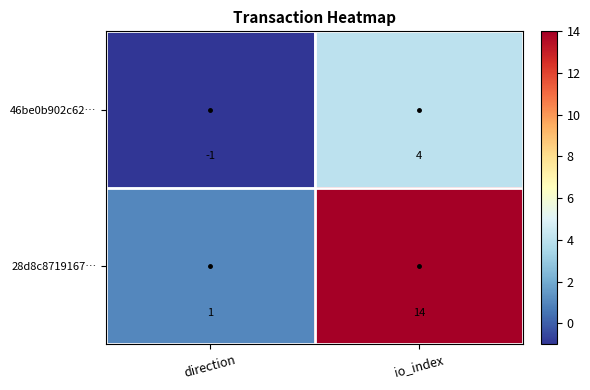

What is the difference between the 28d8c8719167… values at io_index and direction?

13